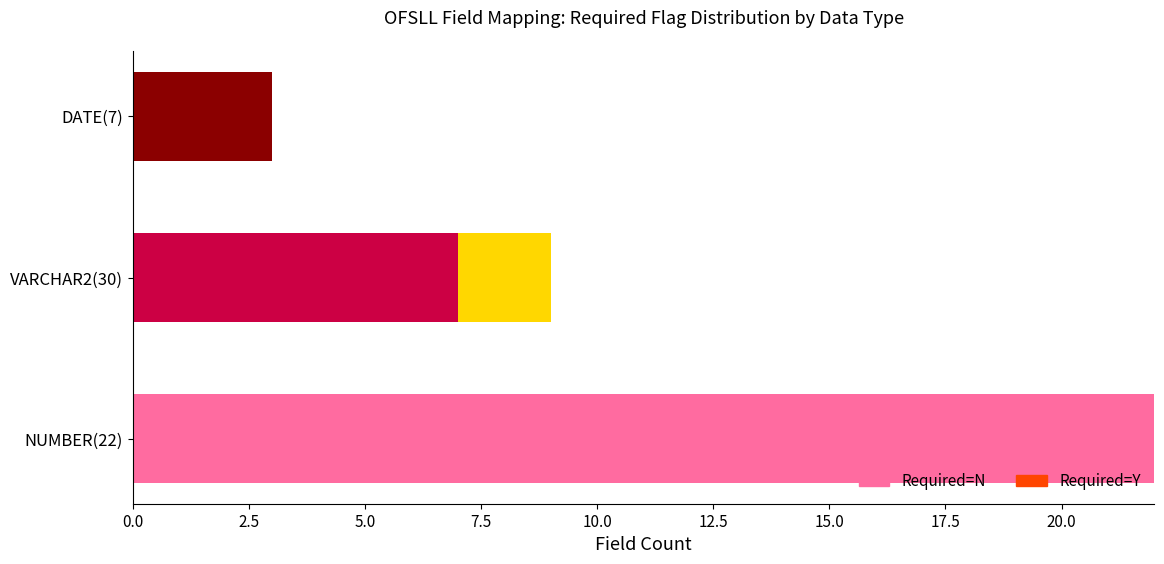

What is the maximum value for Required=N?

22